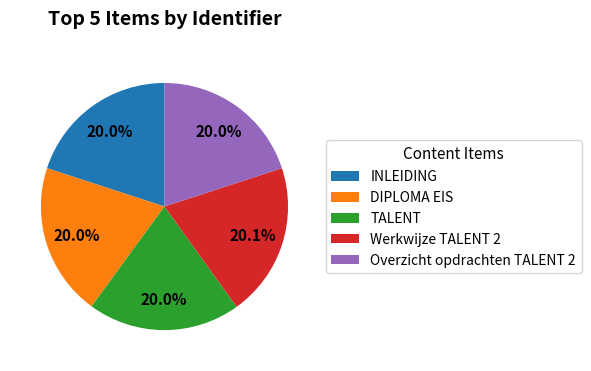

The Overzicht opdrachten TALENT 2 slice represents 20% of the pie. True or false?

True